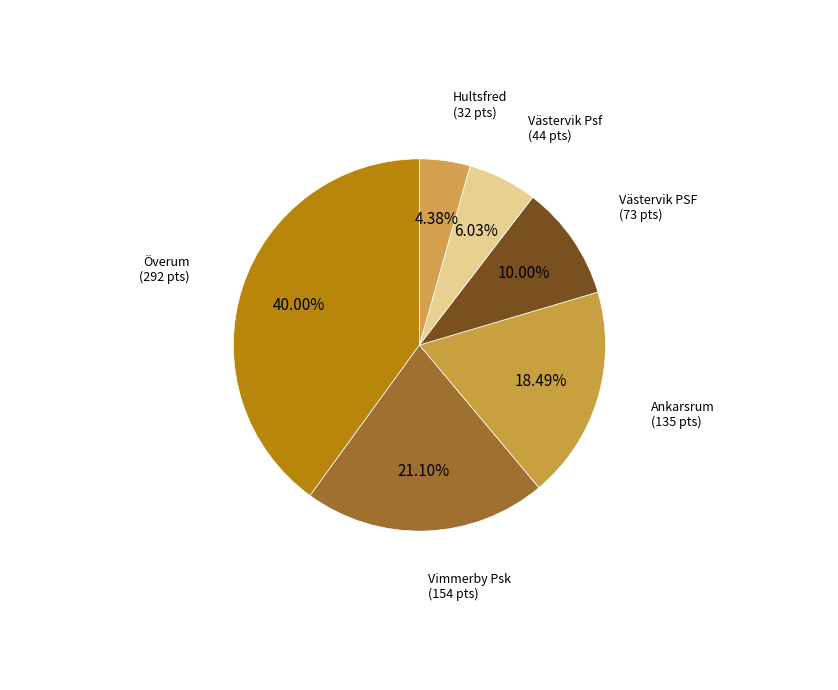

How many slices are in this pie chart?

6